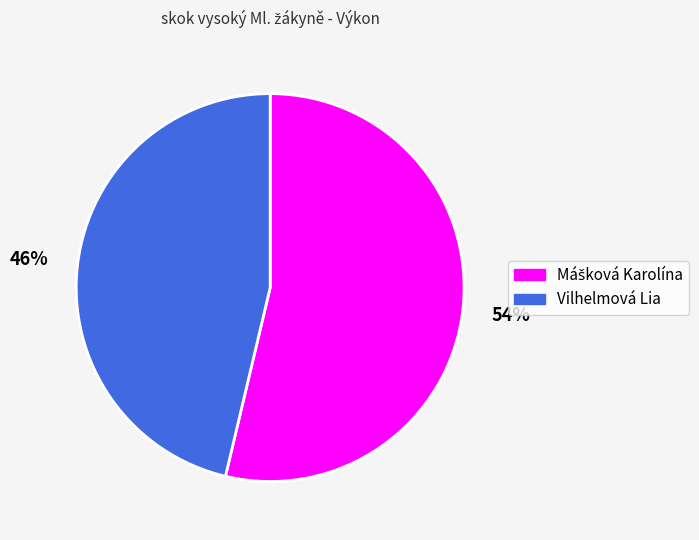

What percentage is the Vilhelmová Lia slice, to the nearest percent?

46%